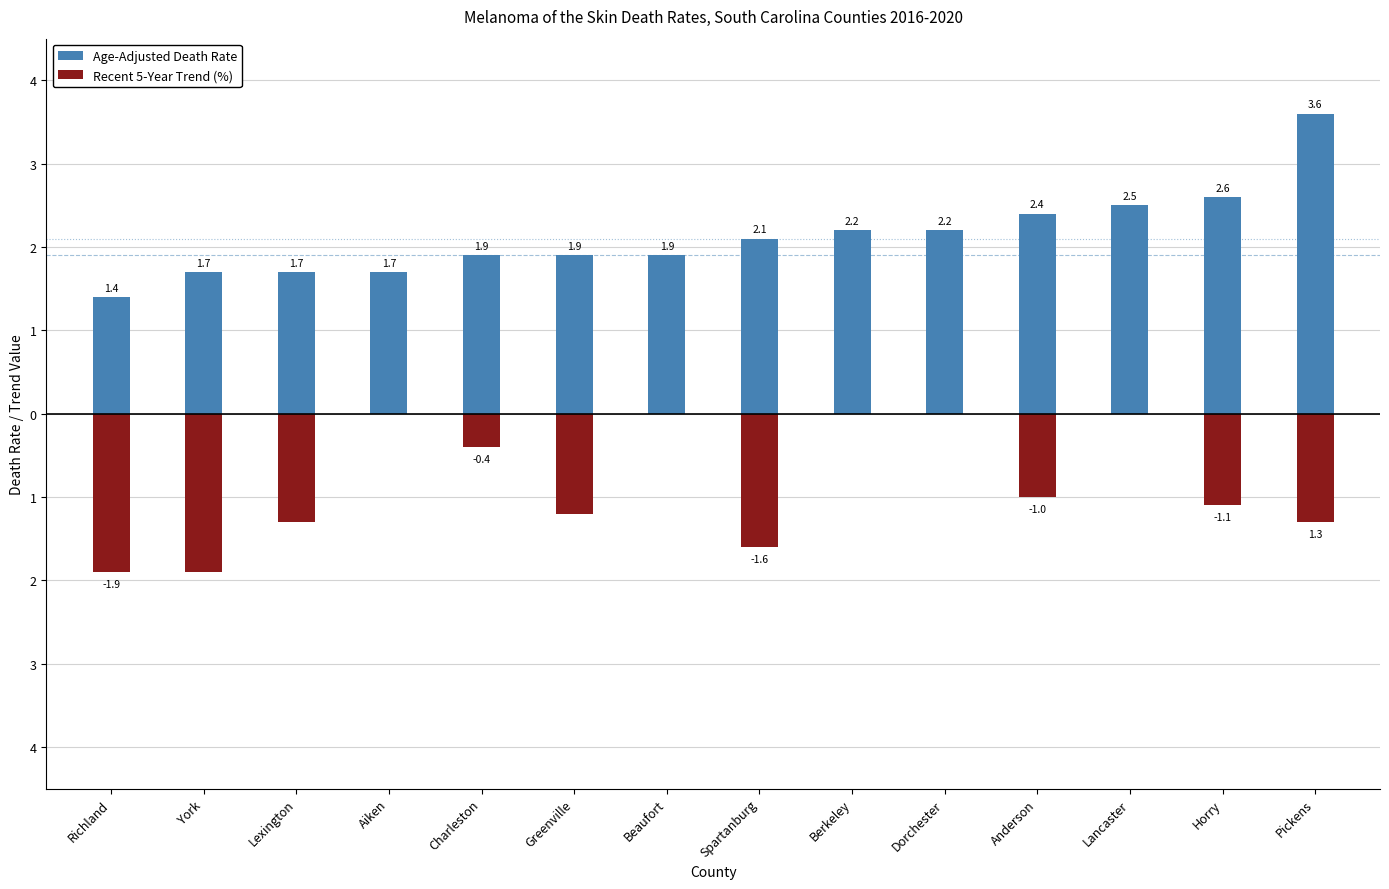

Which category has the lowest value in the Recent 5-Year Trend (%) series?

Richland